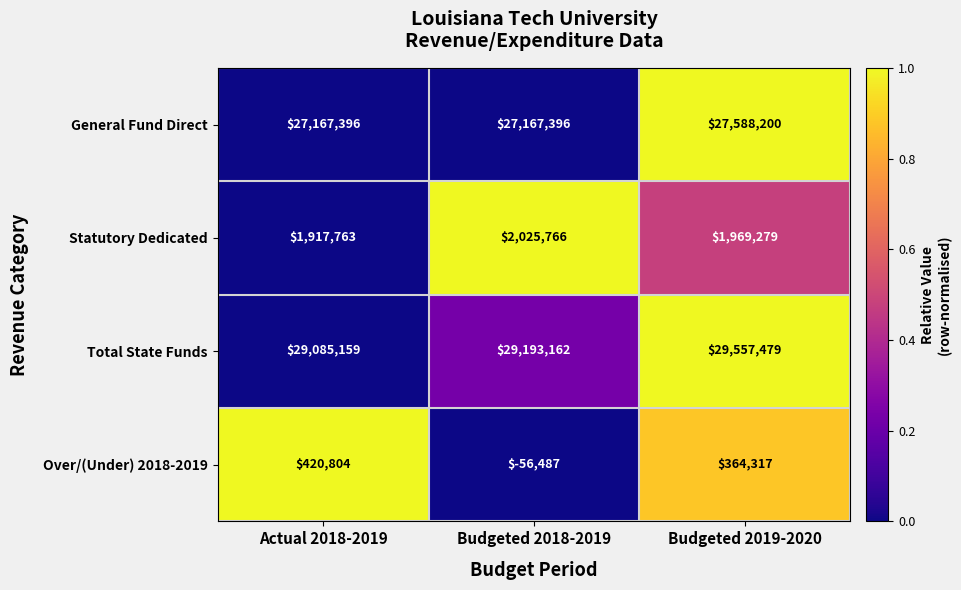

What is the sum of all Over/(Under) 2018-2019 values?

728634